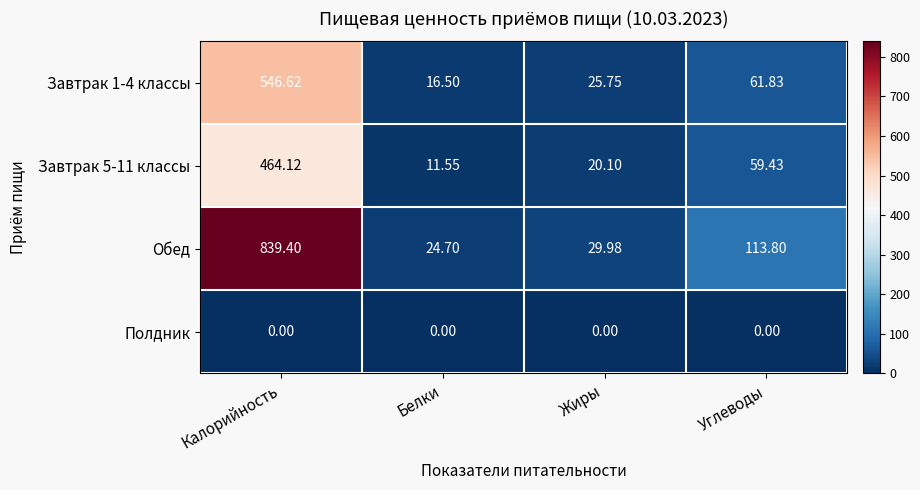

Which category has the highest value in the Завтрак 1-4 классы series?

Калорийность